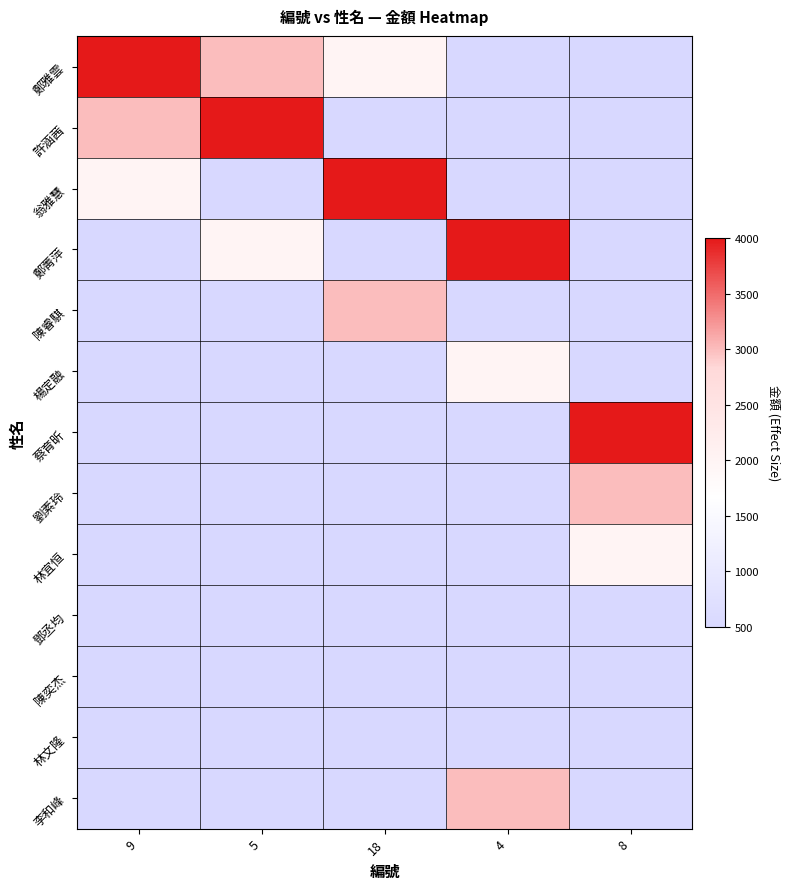

Reading left to right, list all the values displayed in this chart.

鄭雅雲: 9=4000	5=3000	18=2000	4=500	8=500
許涵茜: 9=3000	5=4000	18=500	4=500	8=500
翁雅慧: 9=2000	5=500	18=4000	4=500	8=500
鄭菁萍: 9=500	5=2000	18=500	4=4000	8=500
陳睿騏: 9=500	5=500	18=3000	4=500	8=500
楊定融: 9=500	5=500	18=500	4=2000	8=500
蔡育昕: 9=500	5=500	18=500	4=500	8=4000
劉素玲: 9=500	5=500	18=500	4=500	8=3000
林宜恒: 9=500	5=500	18=500	4=500	8=2000
鄧丞均: 9=500	5=500	18=500	4=500	8=500
陳奕杰: 9=500	5=500	18=500	4=500	8=500
林文隆: 9=500	5=500	18=500	4=500	8=500
李和峰: 9=500	5=500	18=500	4=3000	8=500